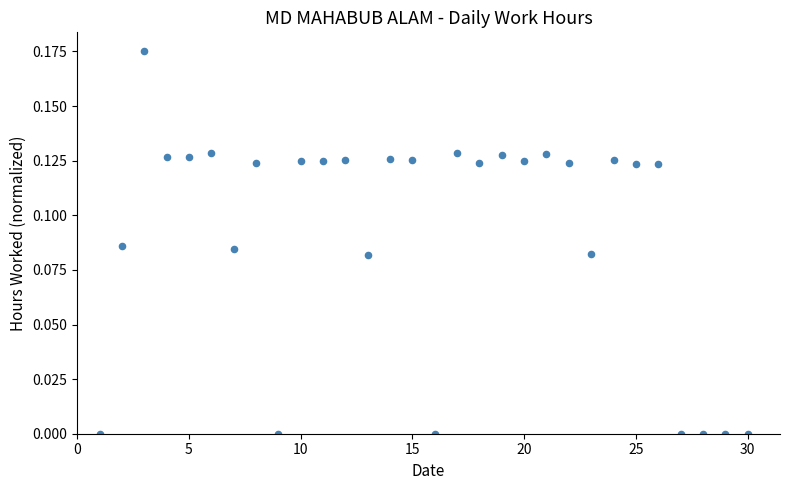

What is the range of X values (max minus min)?

29.0